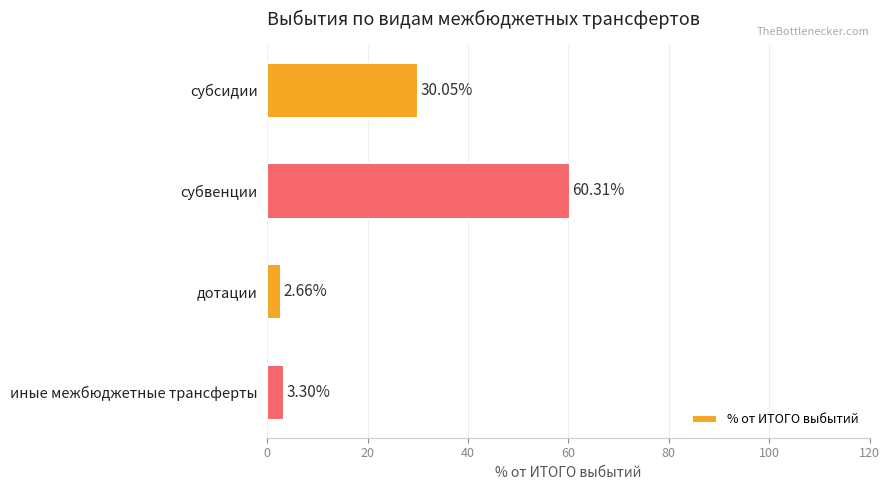

What is the label of the 2nd bar from the bottom?

дотации